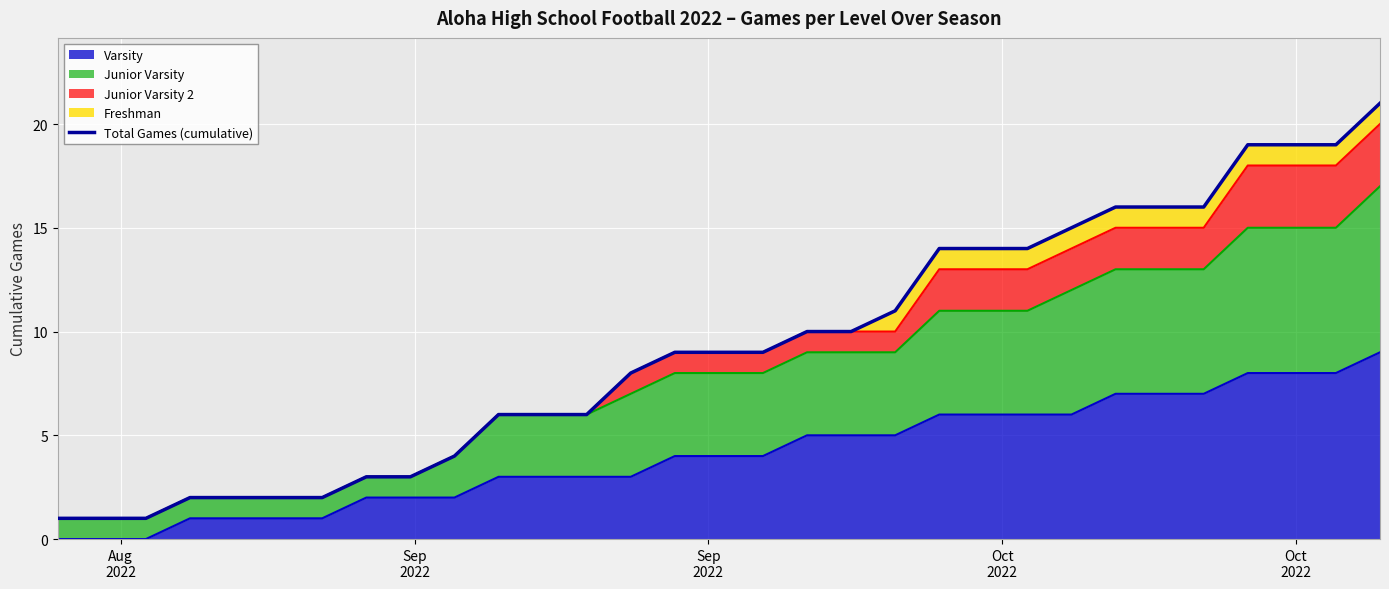

Reading left to right, list all the values displayed in this chart.

1	1	1	2	2	2	2	3	3	4	6	6	6	8	9	9	9	10	10	11	14	14	14	15	16	16	16	19	19	19	21